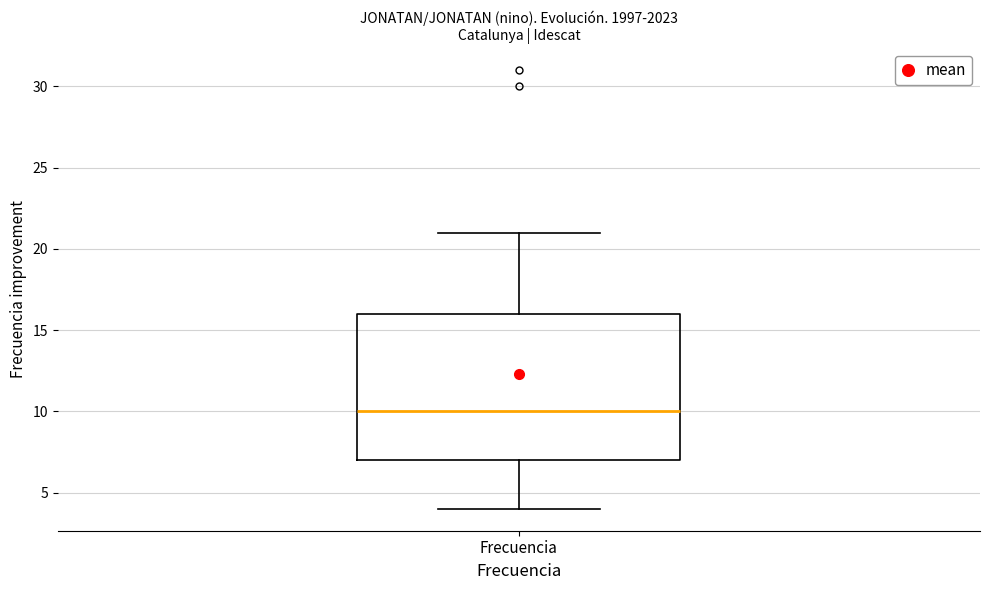

Read this box plot against the y-axis: the position of the median line, the range covered by the box, and the ends of both whiskers. The values are not printed on the chart, so give them approximately, as read against the axis.

median 10, box 7 to 16, whiskers 4 to 21